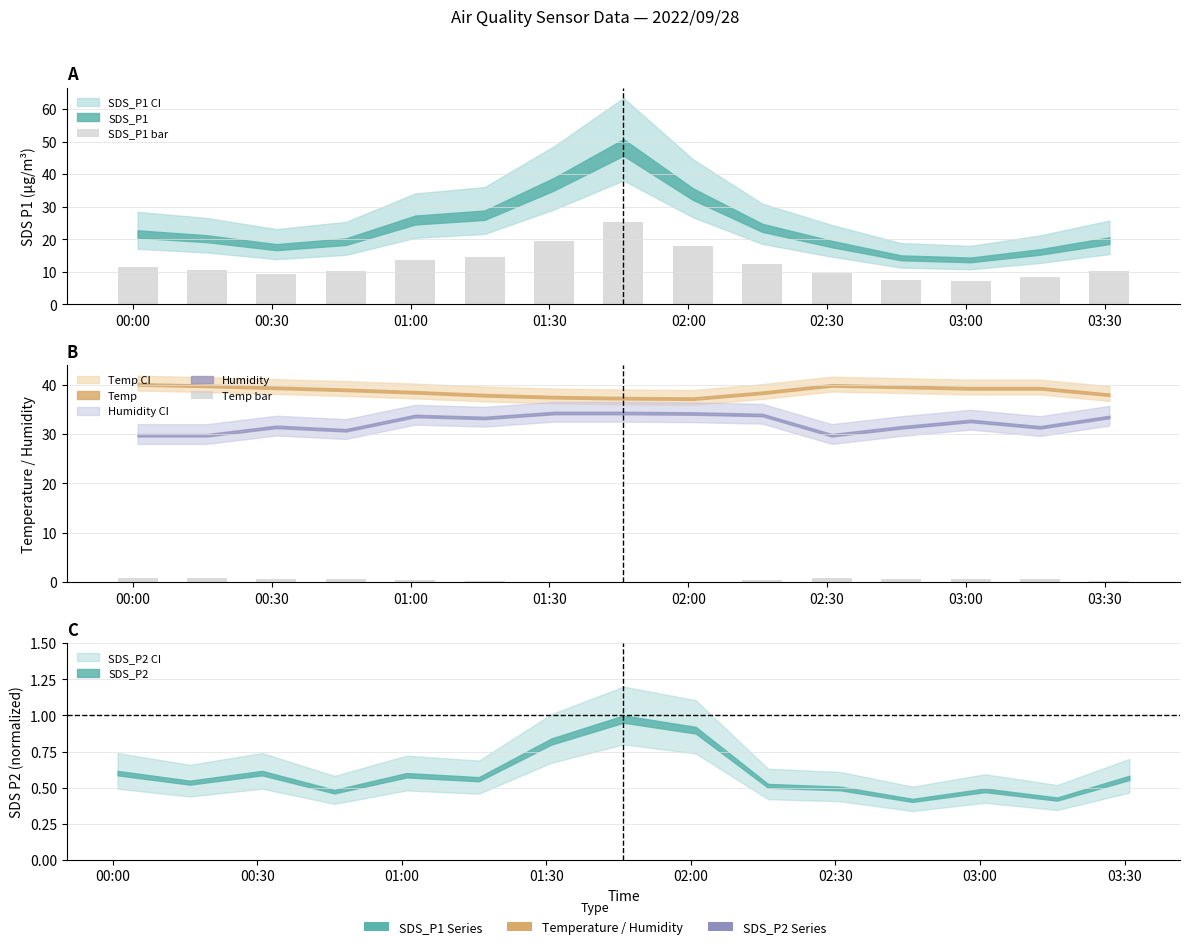

Which series has the largest total across all categories?

SDS_P1 bar